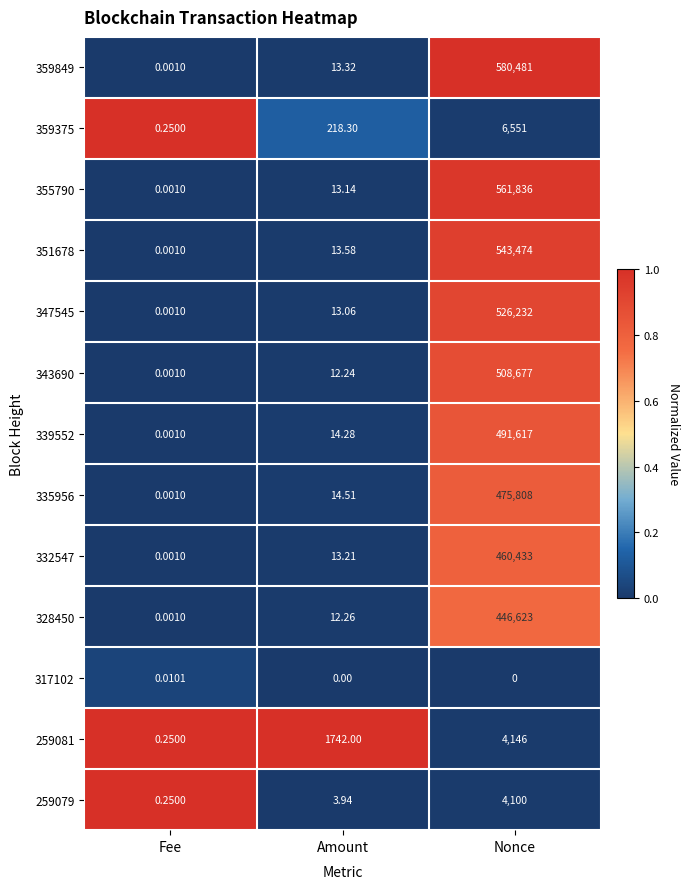

Rank the categories by 339552 value from lowest to highest.

Fee, Amount, Nonce